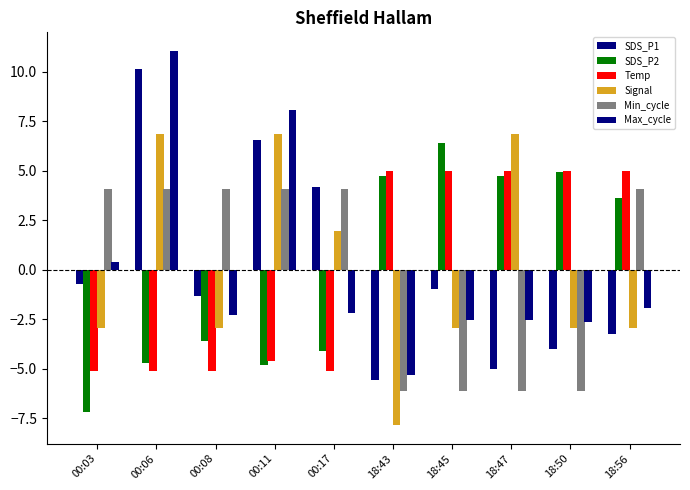

Which category has the highest value in the SDS_P1 series?

00:06